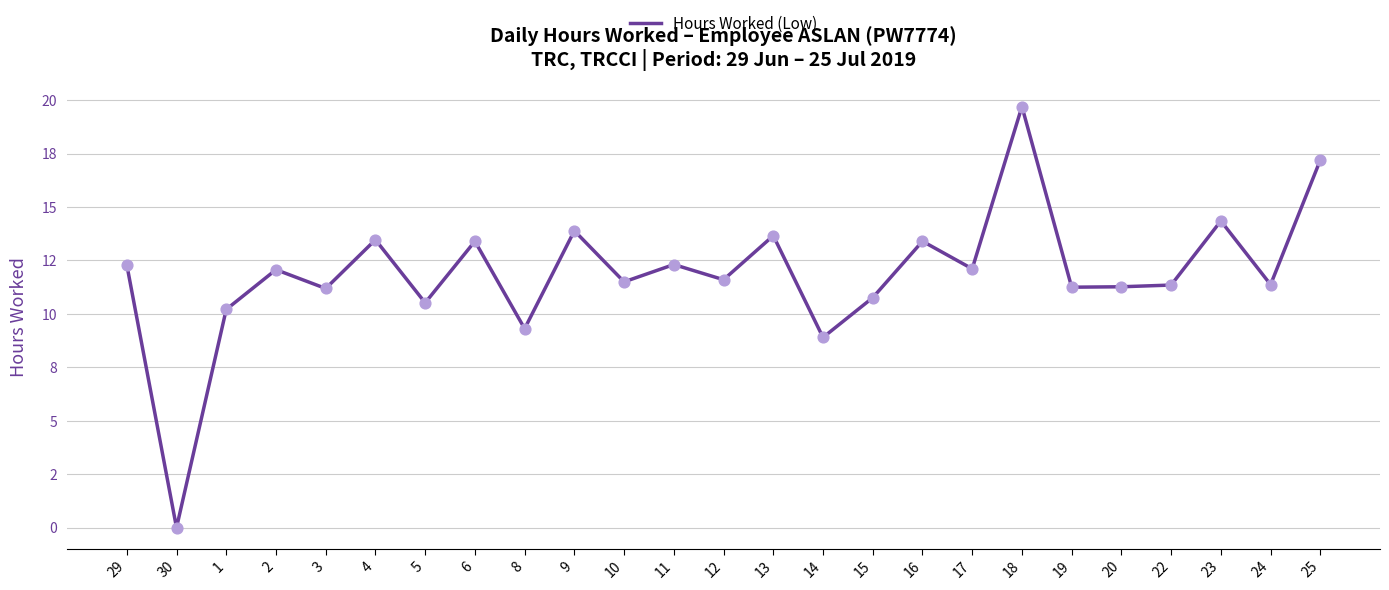

What is the change in value from 1 to 12?

+1.4